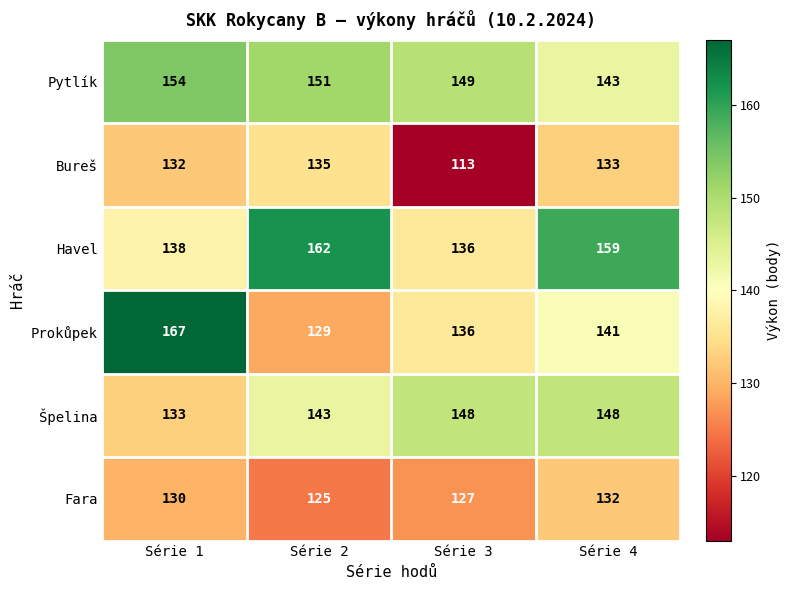

At how many categories does at least one series exceed 166?

1